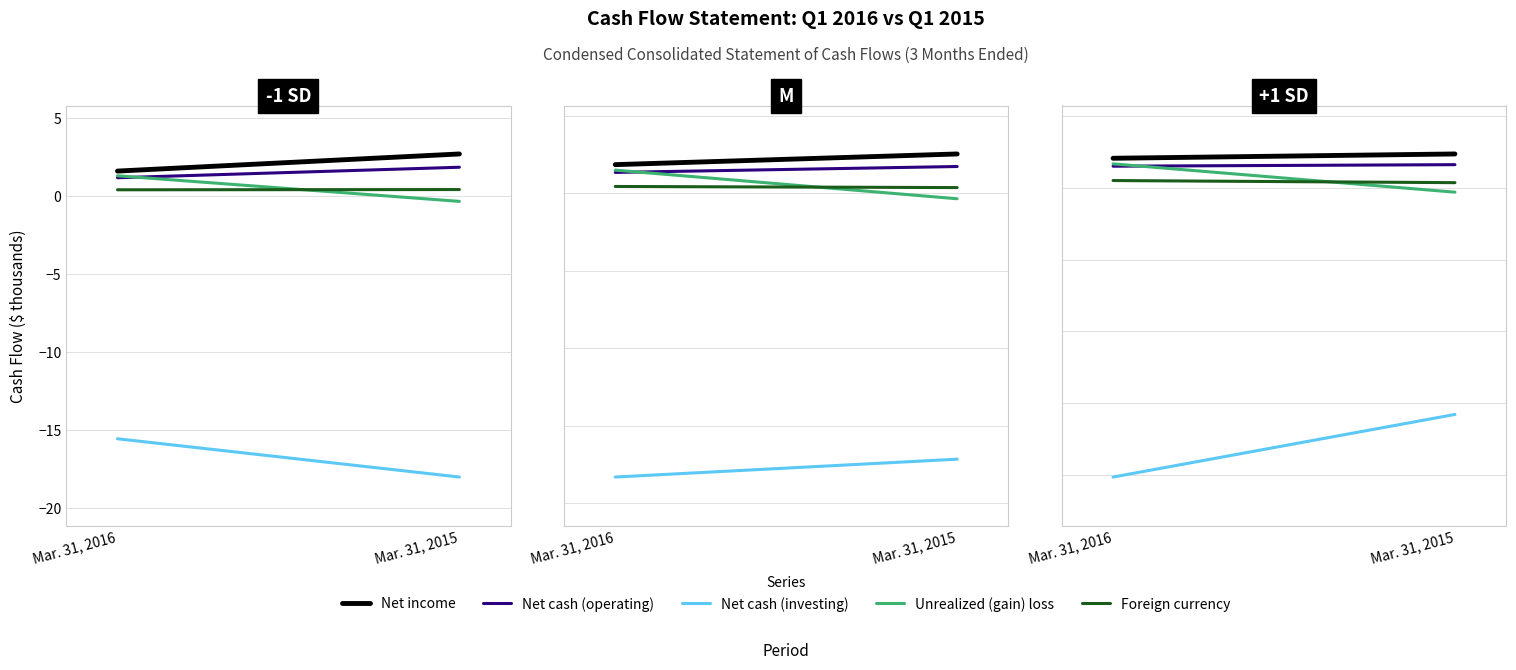

What is the sum of all Foreign currency values?

0.8